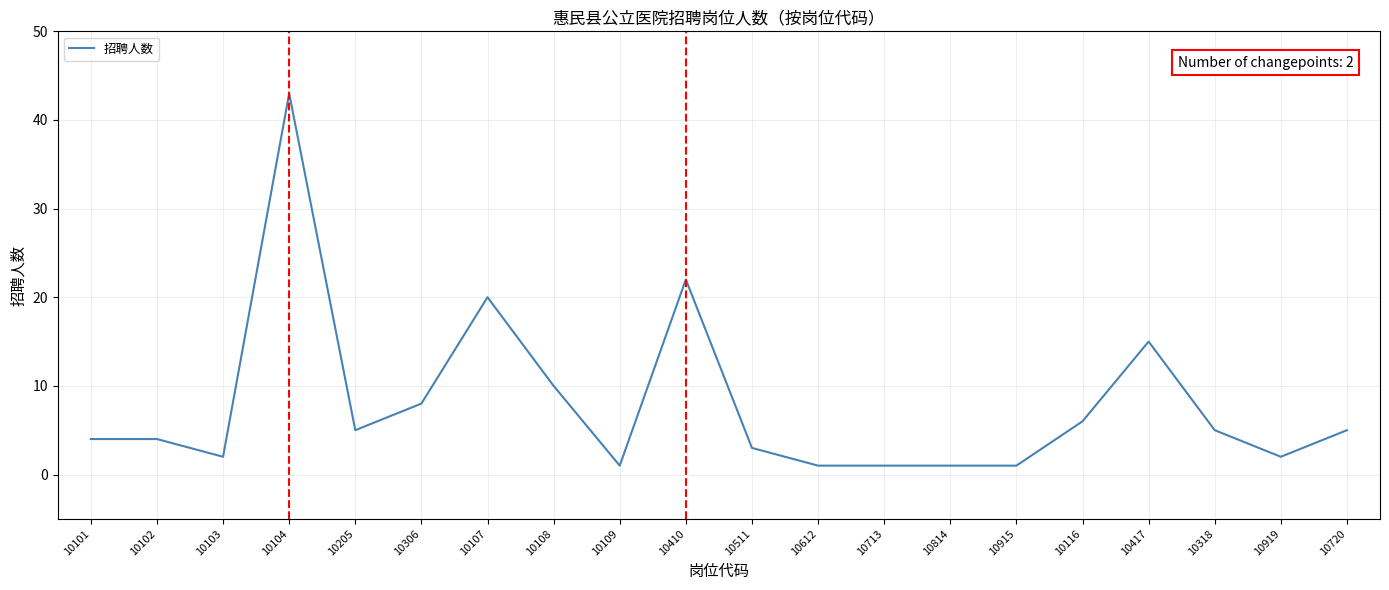

Count the number of categories in the chart.

20